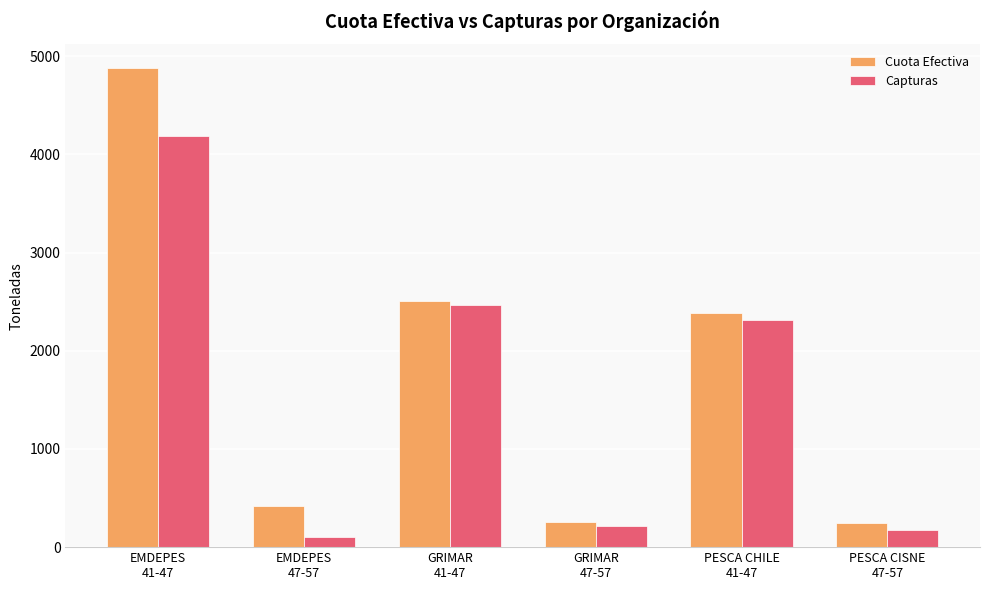

Rank the series by their average value, from lowest to highest.

Capturas, Cuota Efectiva